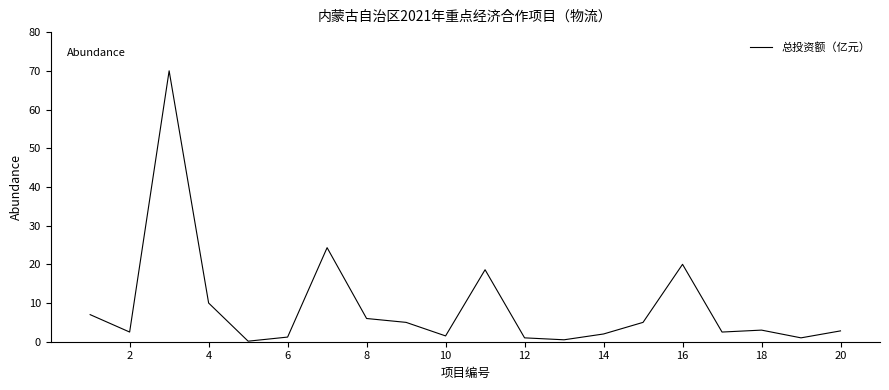

What is the greatest value displayed?

70.0